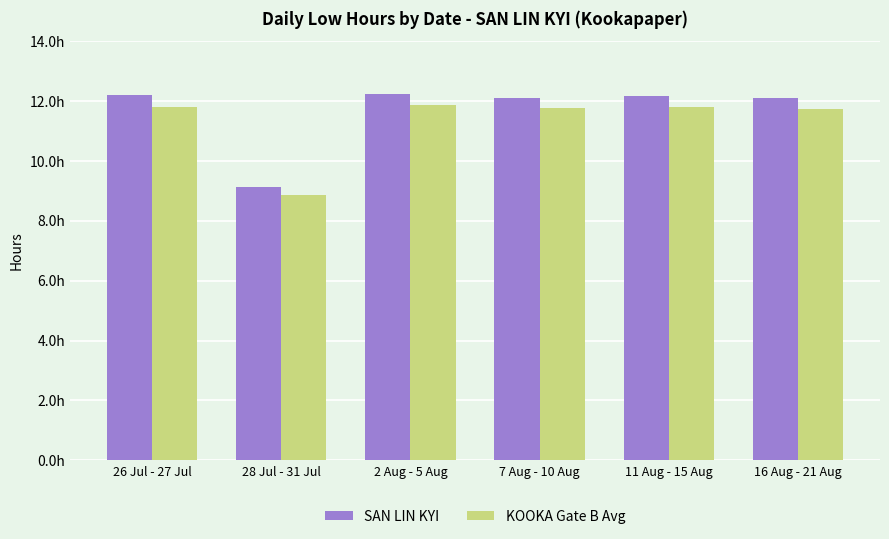

Are the bars horizontal?

No